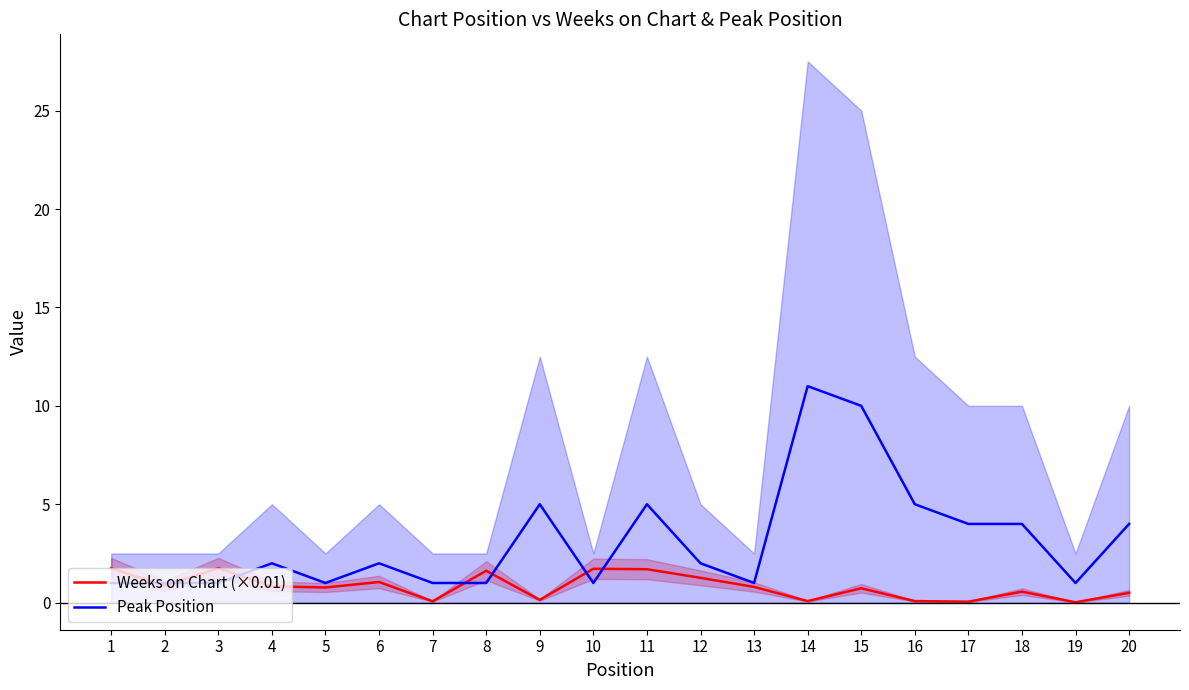

Between 20 and 16, which is larger?

20